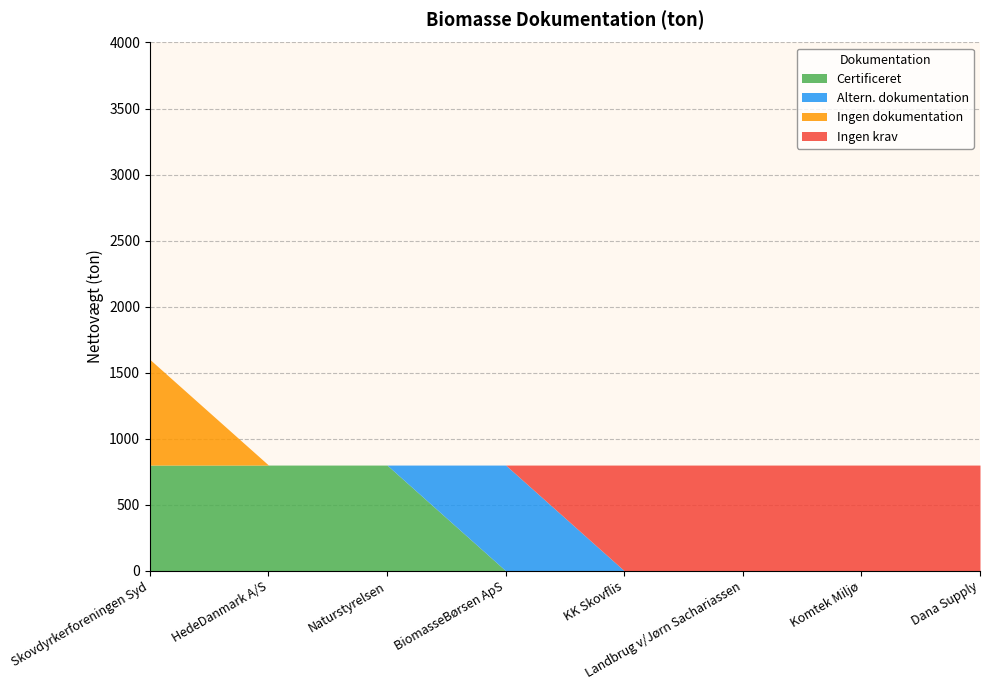

Does the chart have visible grid lines?

Yes